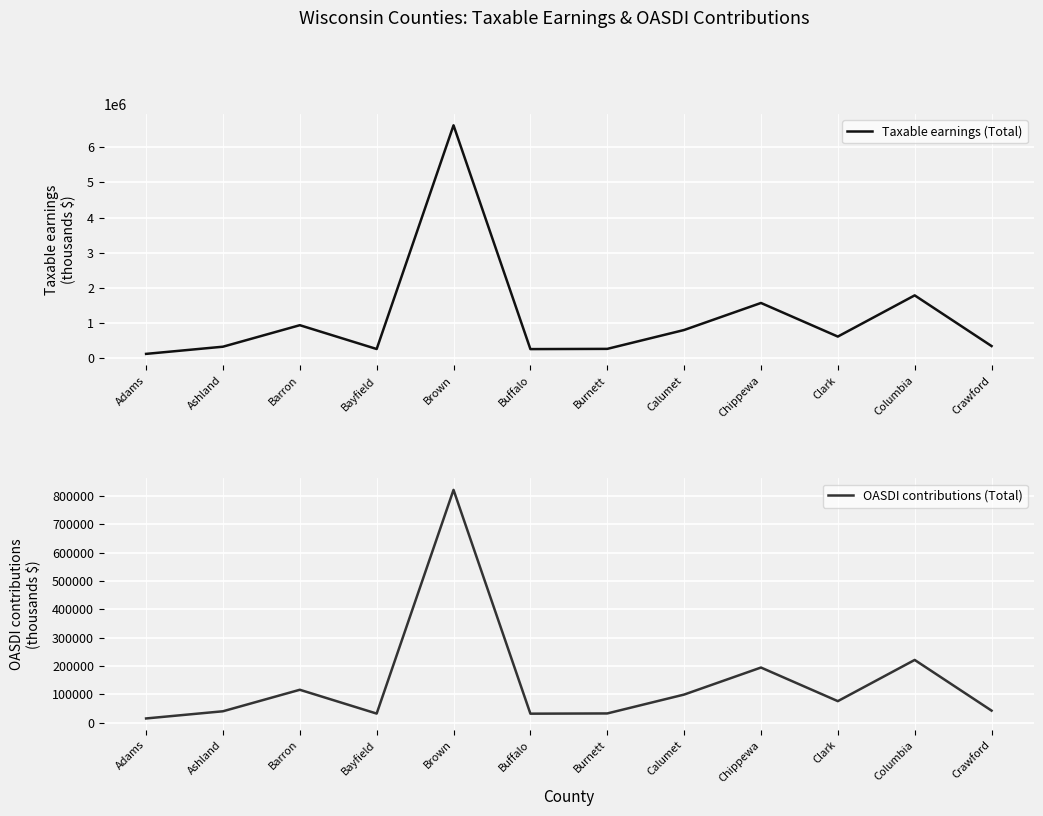

Between Columbia and Chippewa, which is larger?

Columbia